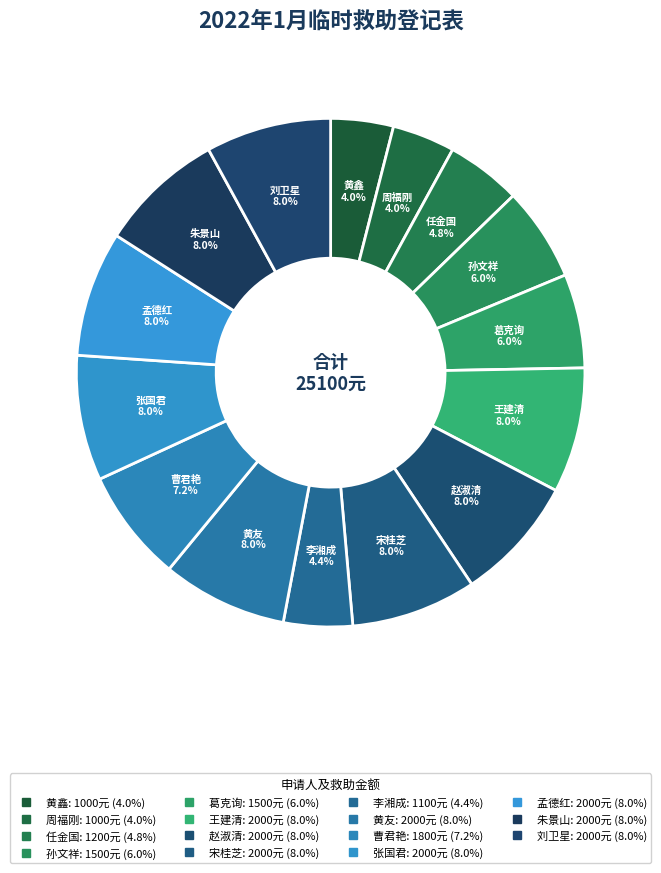

Is the sum of 宋桂芝 and 葛克询 greater than half?

No